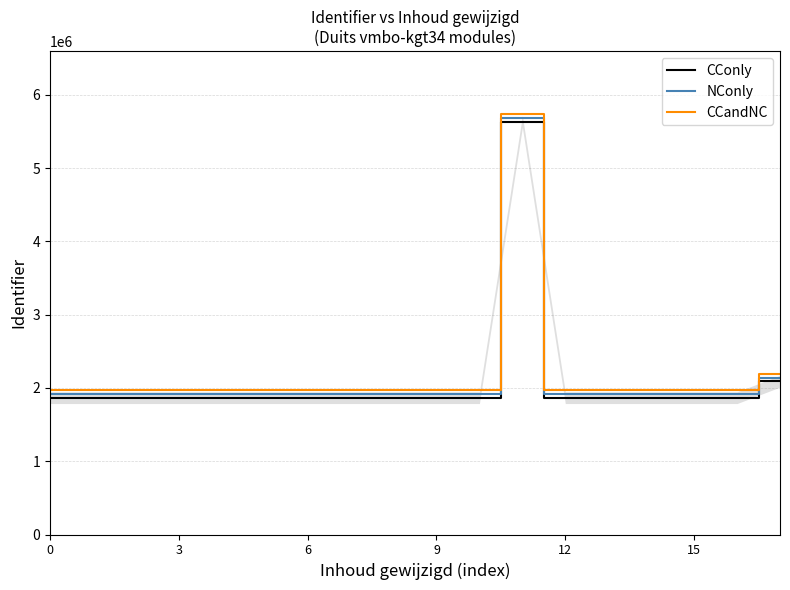

The NConly series shows 1917370 at 9. True or false?

True